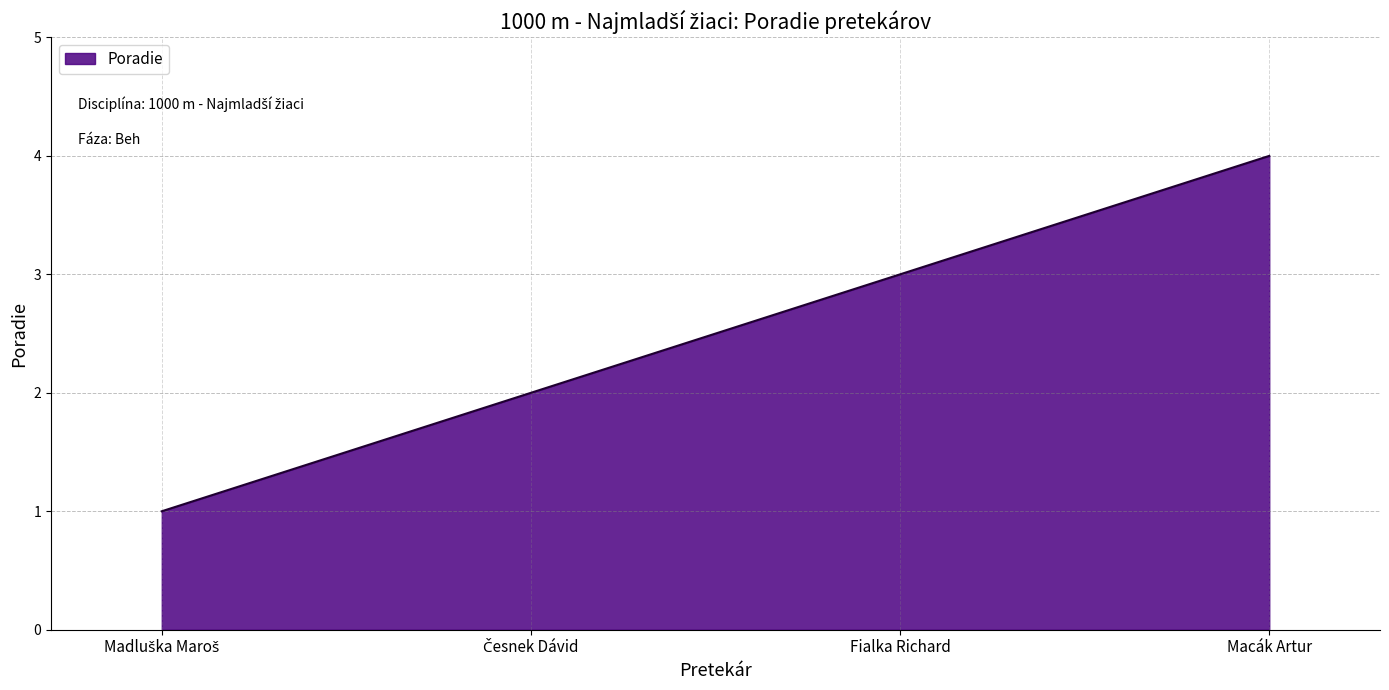

True or false: the data has more than 1 interior local peaks.

False